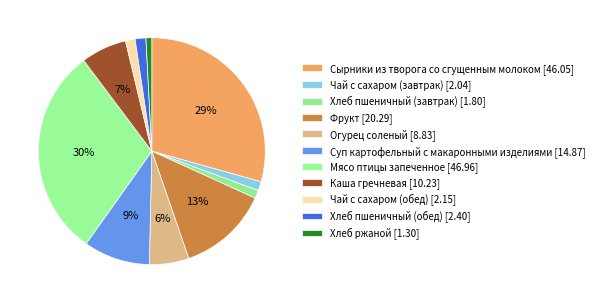

To the nearest percent, what percentage of the pie is Суп картофельный с макаронными изделиями?

9%